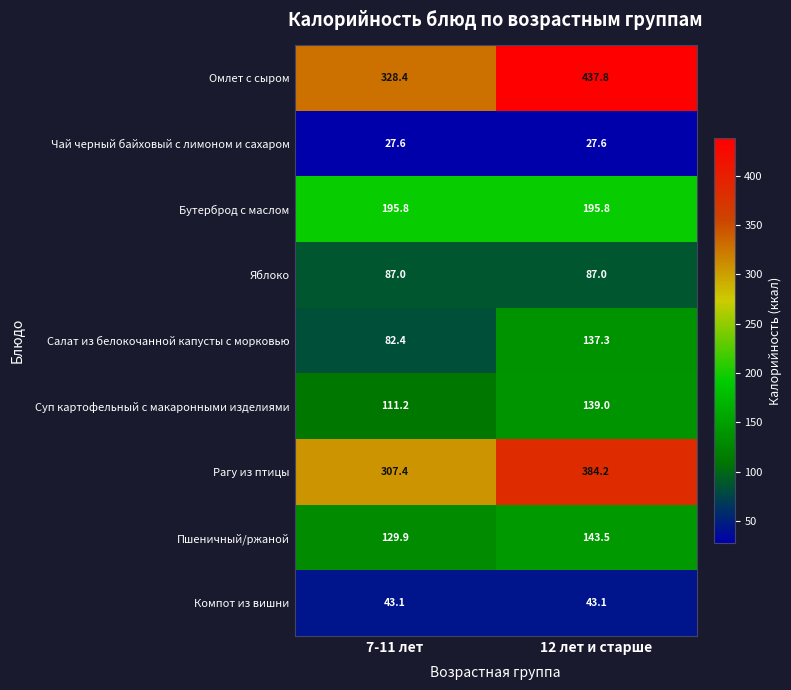

At how many categories does at least one series exceed 371?

1